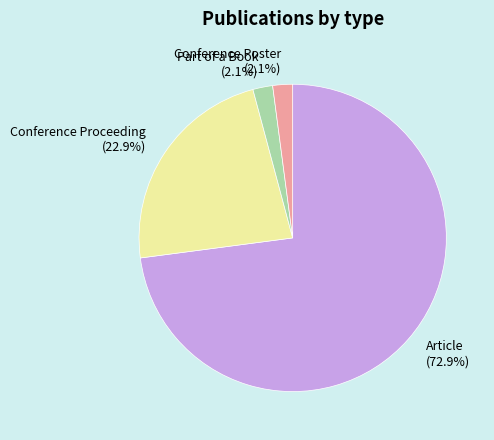

How many segments does this pie chart have?

4